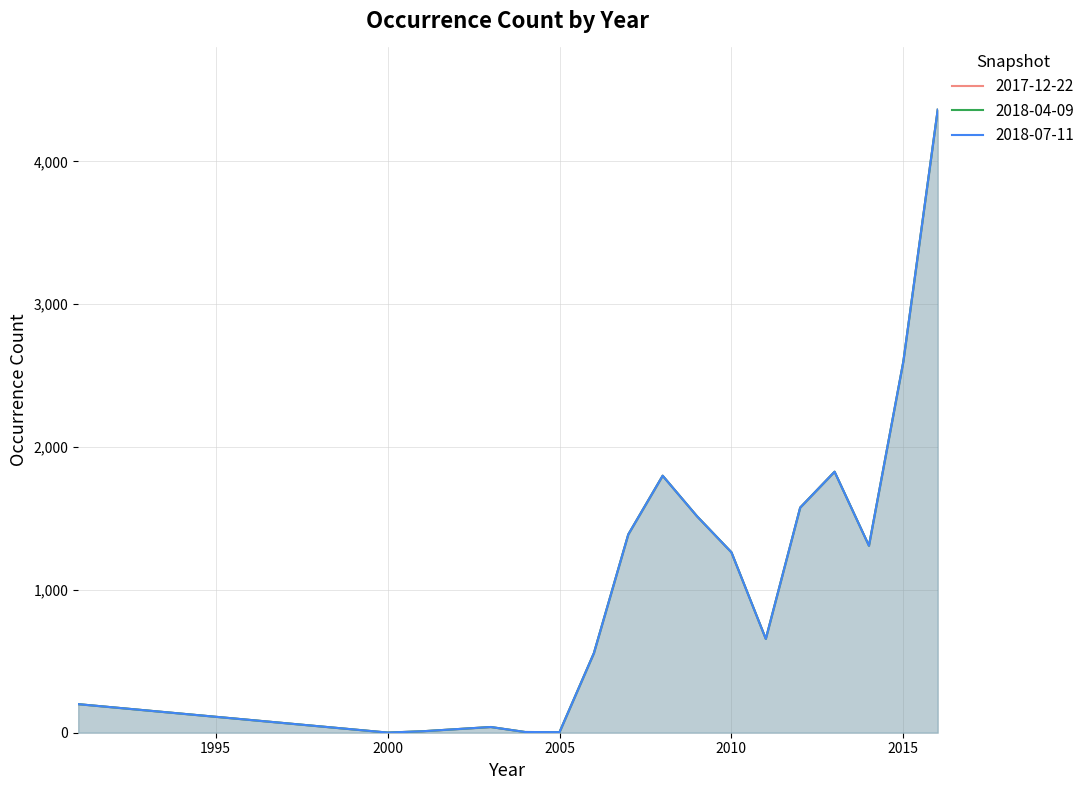

Where is 2018-07-11 nearest to the value 2181?

2013